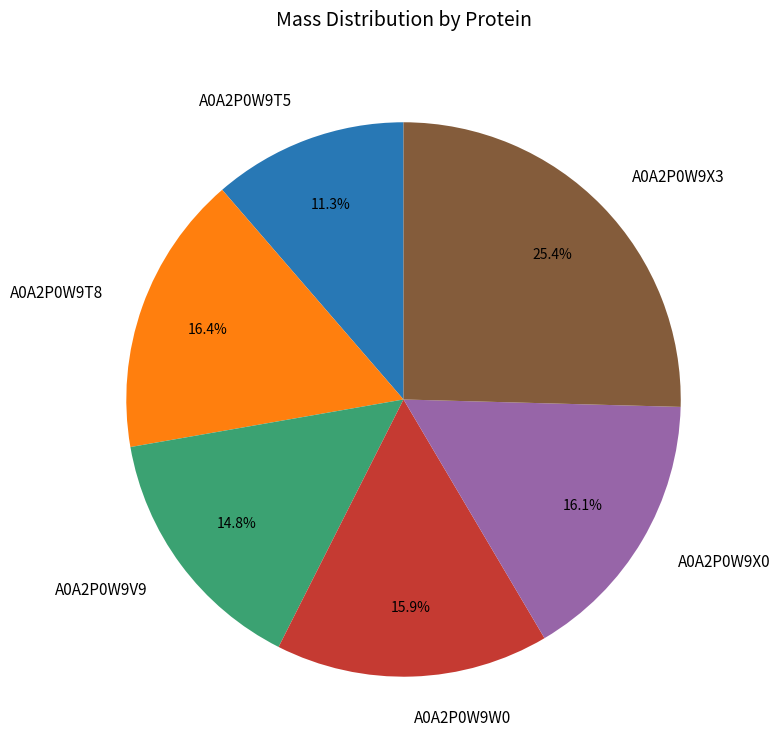

Which category has the biggest portion of the pie?

A0A2P0W9X3